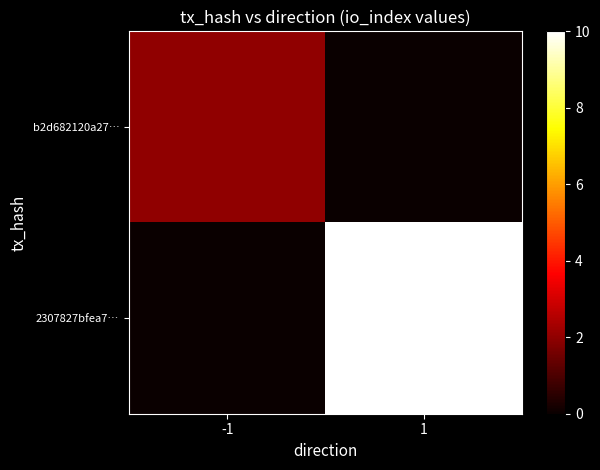

Count the number of categories in the chart.

2